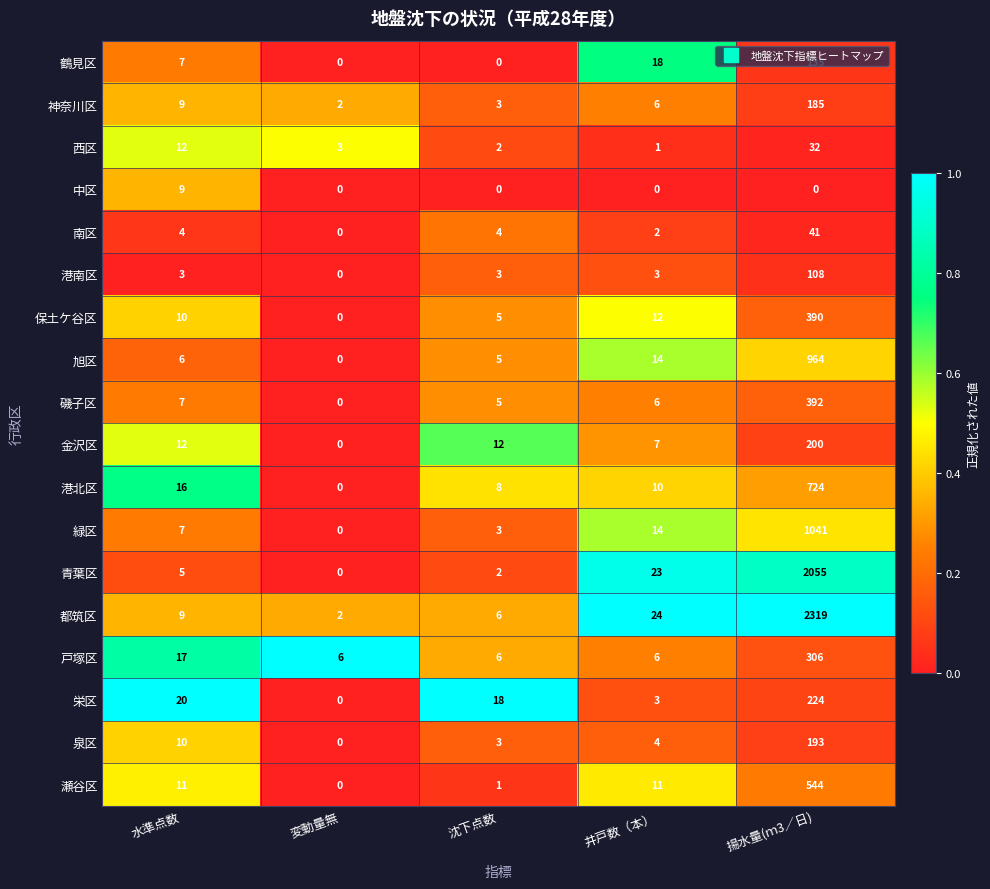

Which series has the largest total across all categories?

都筑区